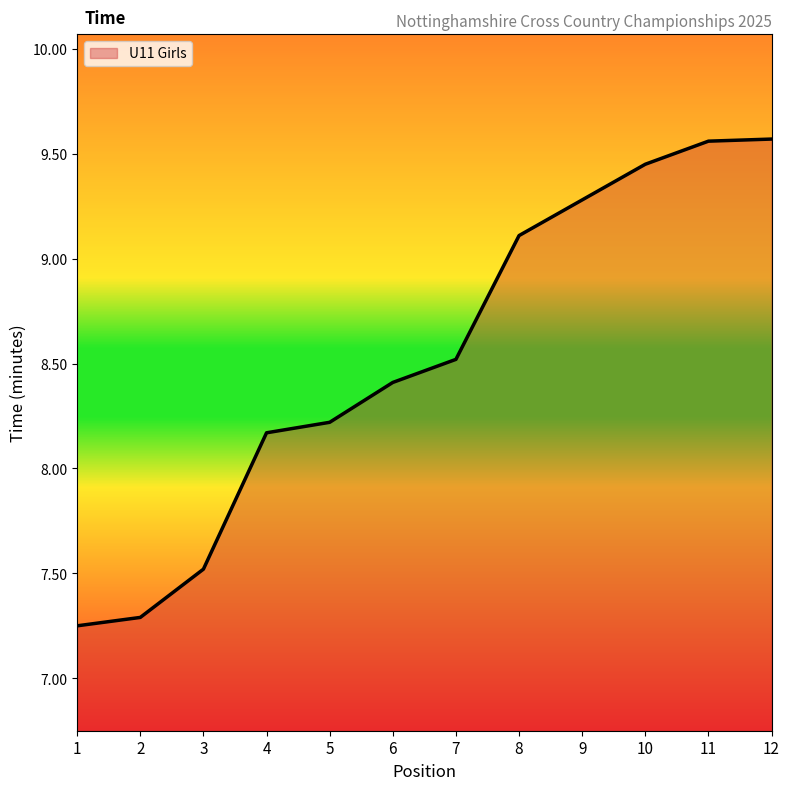

What is the change in value from 3 to 6?

+0.9